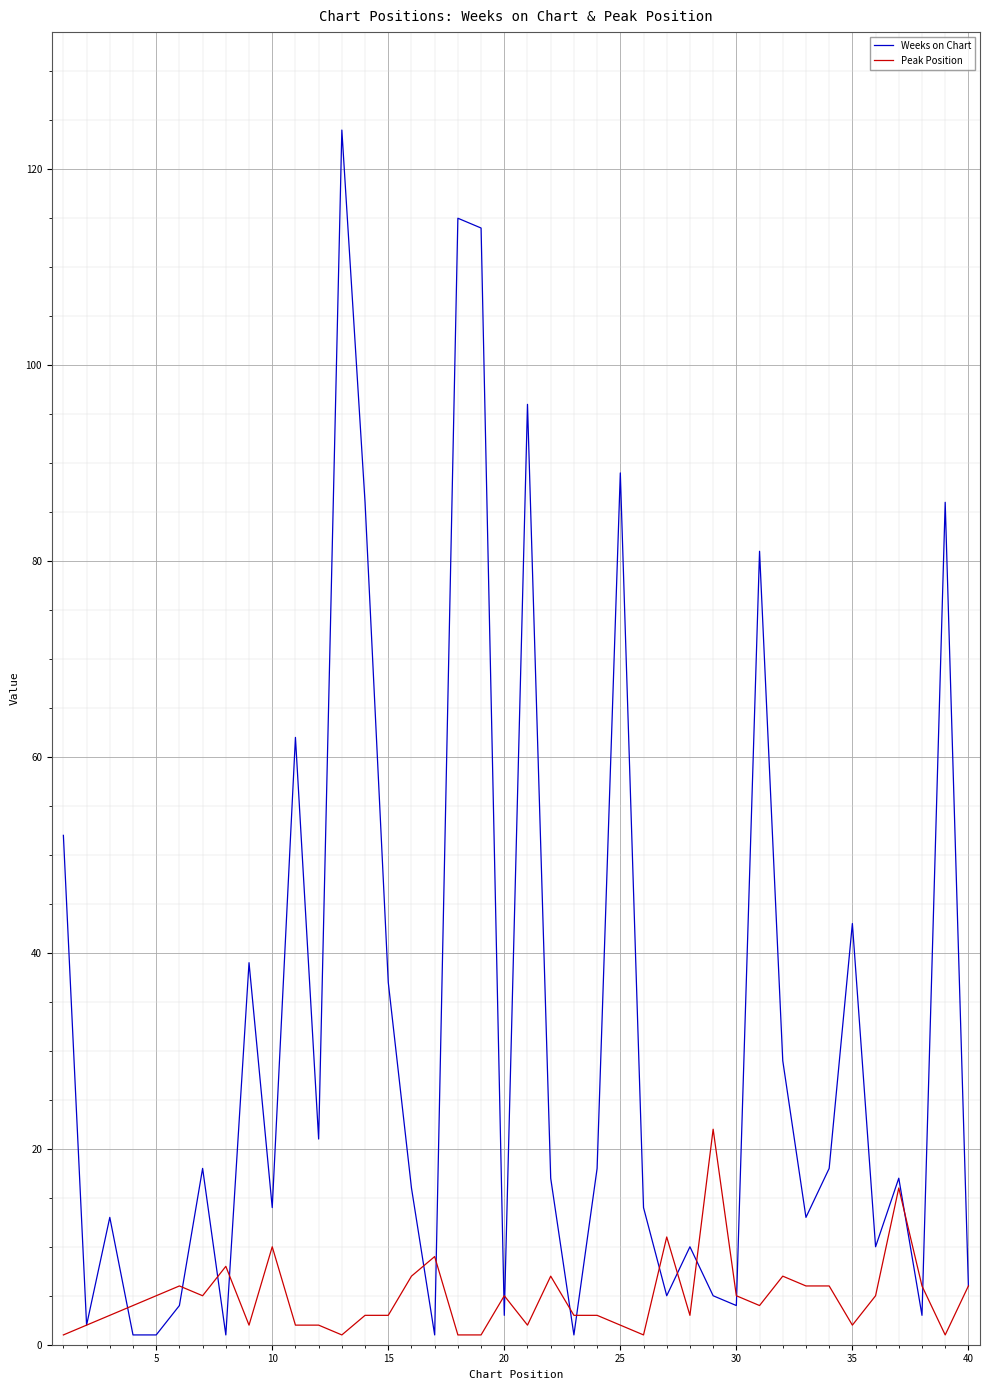

Which series has the largest total across all categories?

Weeks on Chart